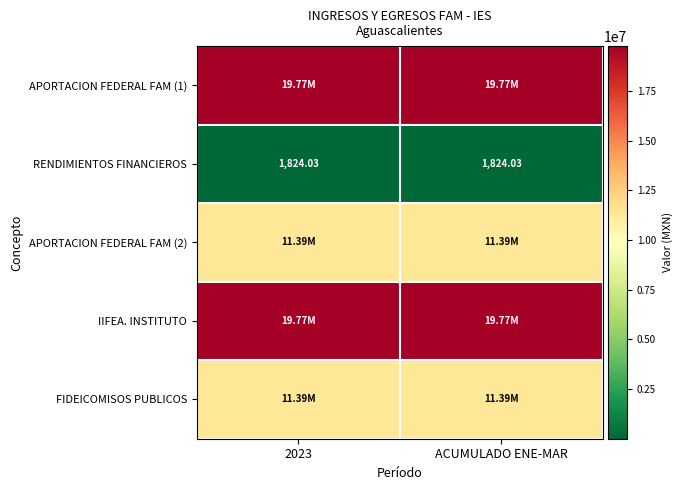

Between 2023 and ACUMULADO ENE-MAR, which series saw the biggest shift?

APORTACION FEDERAL FAM (1)